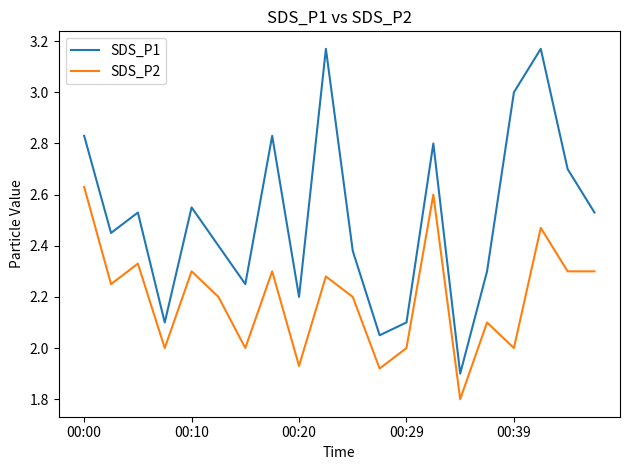

True or false: SDS_P2 and SDS_P1 cross at least once.

False